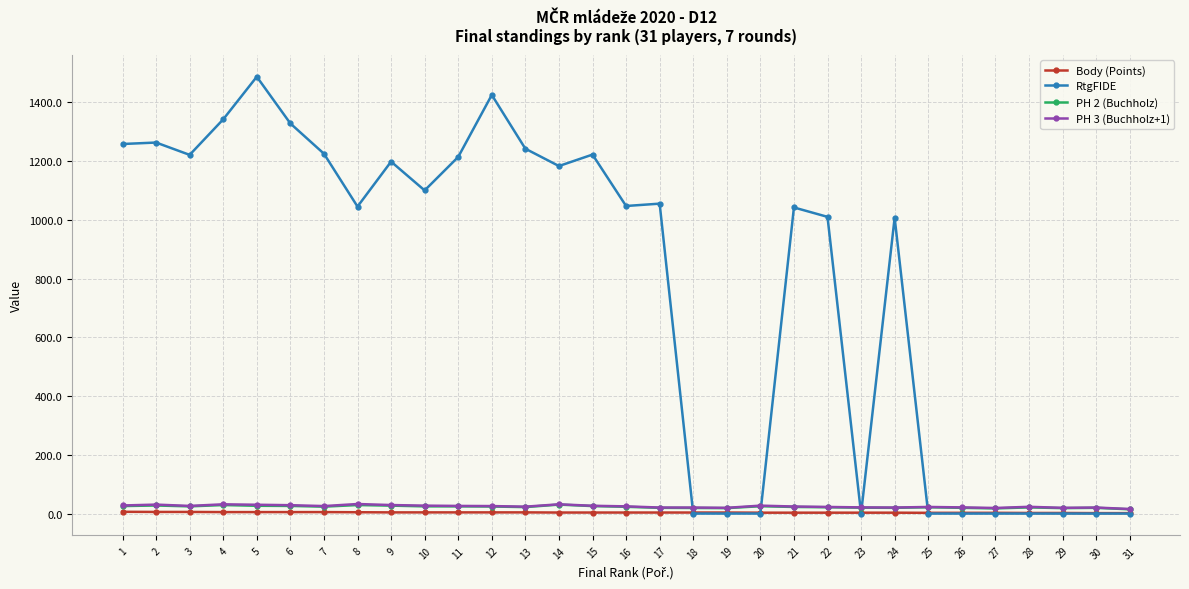

True or false: PH 3 (Buchholz+1) has more than 1 points higher than both neighbors.

True